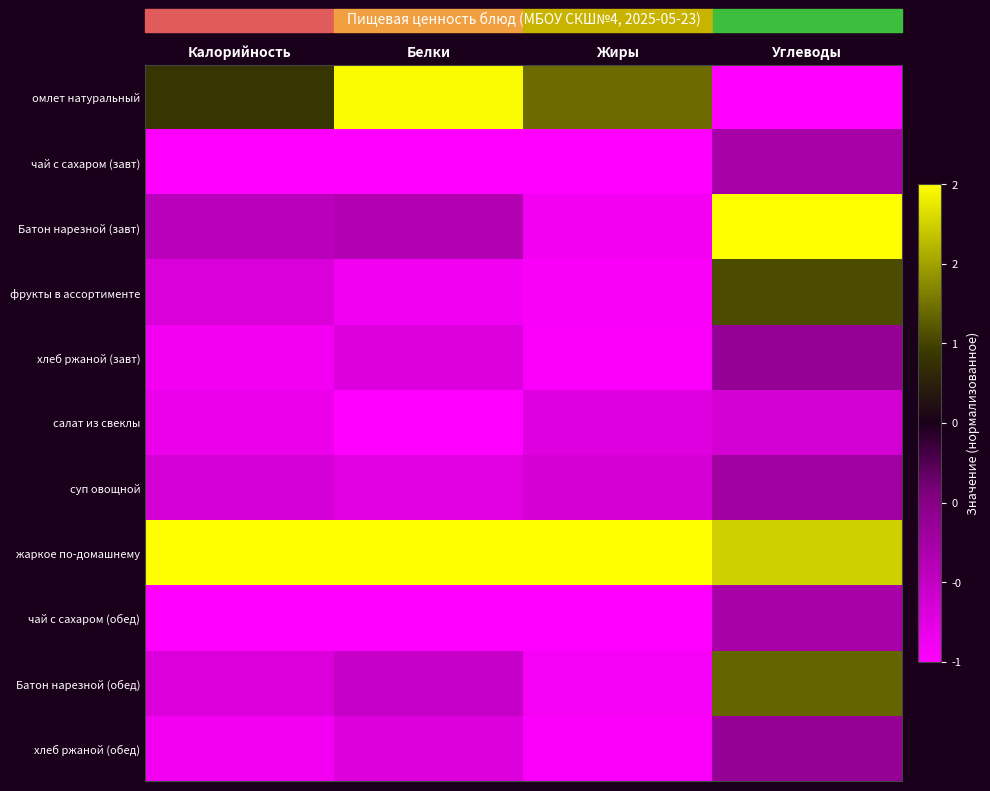

Reading left to right, list all the values displayed in this chart.

омлет натуральный: Калорийность=0.9	Белки=2.0	Жиры=1.2	Углеводы=-1.0
чай с сахаром (завт): Калорийность=-1.0	Белки=-1.0	Жиры=-1.0	Углеводы=-0.3
Батон нарезной (завт): Калорийность=-0.4	Белки=-0.4	Жиры=-0.9	Углеводы=2.0
фрукты в ассортименте: Калорийность=-0.7	Белки=-0.9	Жиры=-0.9	Углеводы=1.0
хлеб ржаной (завт): Калорийность=-0.9	Белки=-0.7	Жиры=-1.0	Углеводы=-0.1
салат из свеклы: Калорийность=-0.8	Белки=-1.0	Жиры=-0.7	Углеводы=-0.6
суп овощной: Калорийность=-0.7	Белки=-0.7	Жиры=-0.6	Углеводы=-0.2
жаркое по-домашнему: Калорийность=2.0	Белки=2.0	Жиры=2.0	Углеводы=1.8
чай с сахаром (обед): Калорийность=-1.0	Белки=-1.0	Жиры=-1.0	Углеводы=-0.3
Батон нарезной (обед): Калорийность=-0.7	Белки=-0.5	Жиры=-0.9	Углеводы=1.2
хлеб ржаной (обед): Калорийность=-0.9	Белки=-0.7	Жиры=-1.0	Углеводы=-0.1